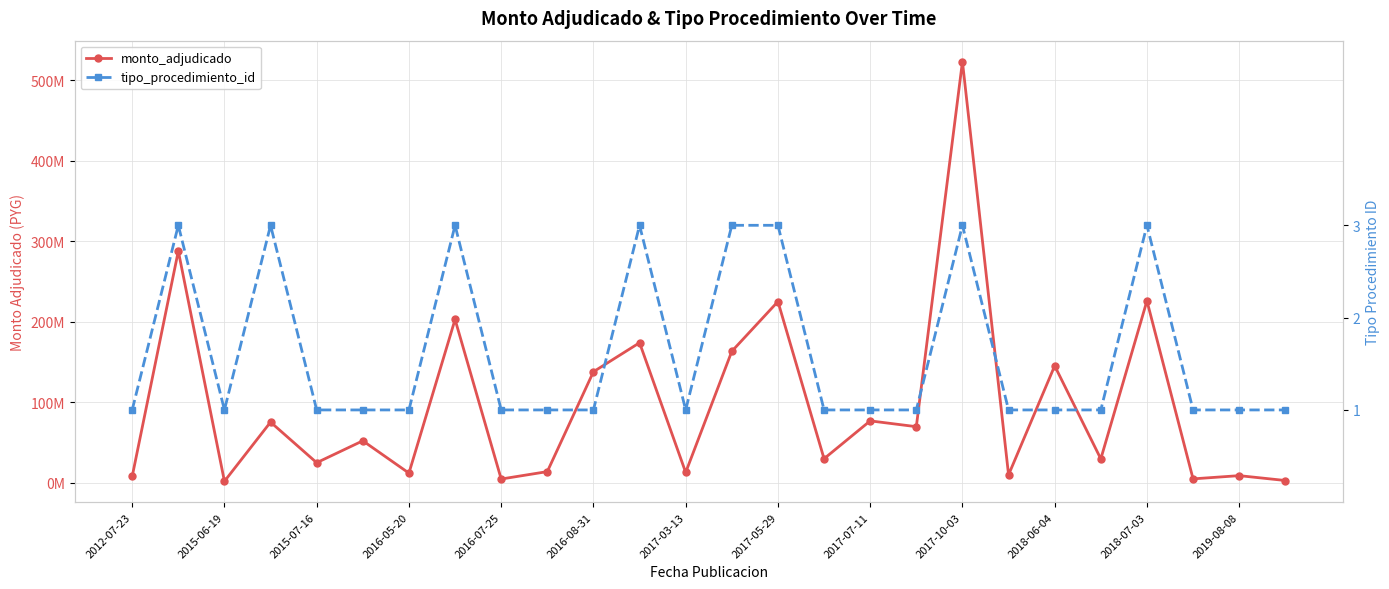

Reading left to right, what are all the values shown in this chart?

monto_adjudicado: 7935000	287855000	2000000	75460000	25050000	52253000	12128500	202900000	4804600	14000000	138000000	174000000	13000000	163370800	225150000	30000000	77000000	69786000	523000000	10000000	145343200	29807500	226025360	4991500	9000000	2954925
tipo_procedimiento_id: 1	3	1	3	1	1	1	3	1	1	1	3	1	3	3	1	1	1	3	1	1	1	3	1	1	1